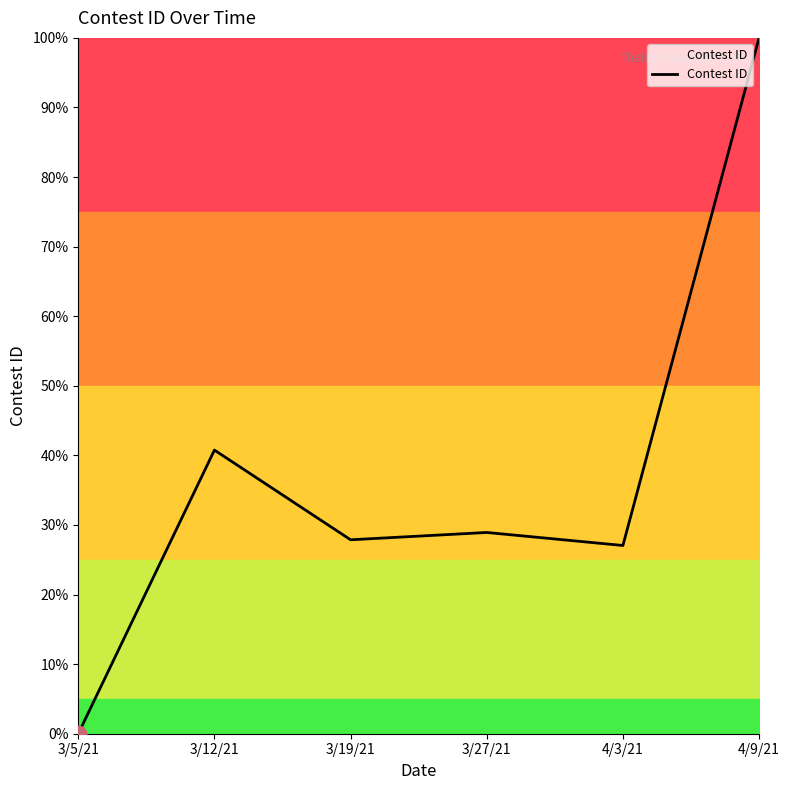

At which category does the data reach its first local peak?

3/12/21